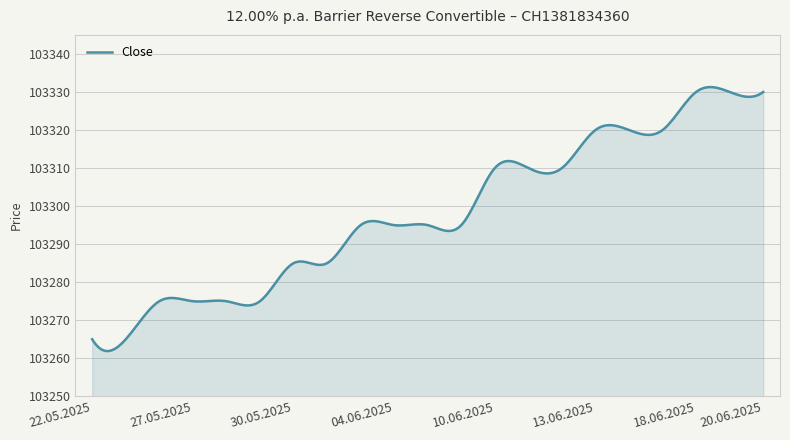

How many lines are shown in the chart?

1